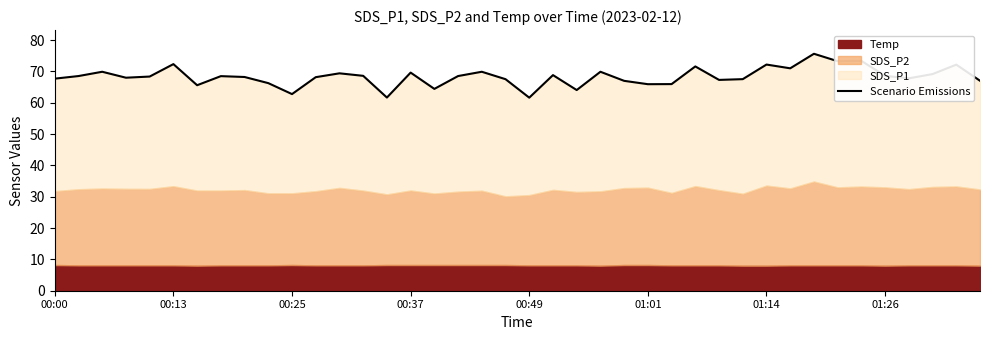

What is the value of the 40th point from the left?

67.0